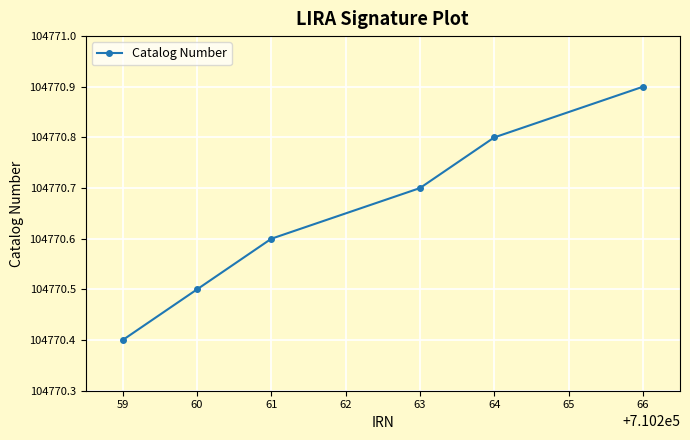

How many categories are shown in the chart?

6